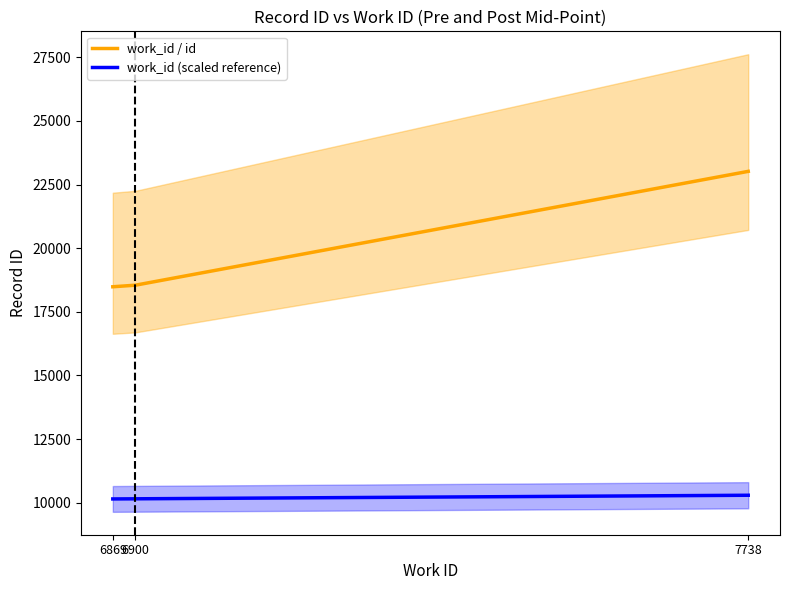

What is the sum of the work_id / id values at 7738 and 6869?

41504.0